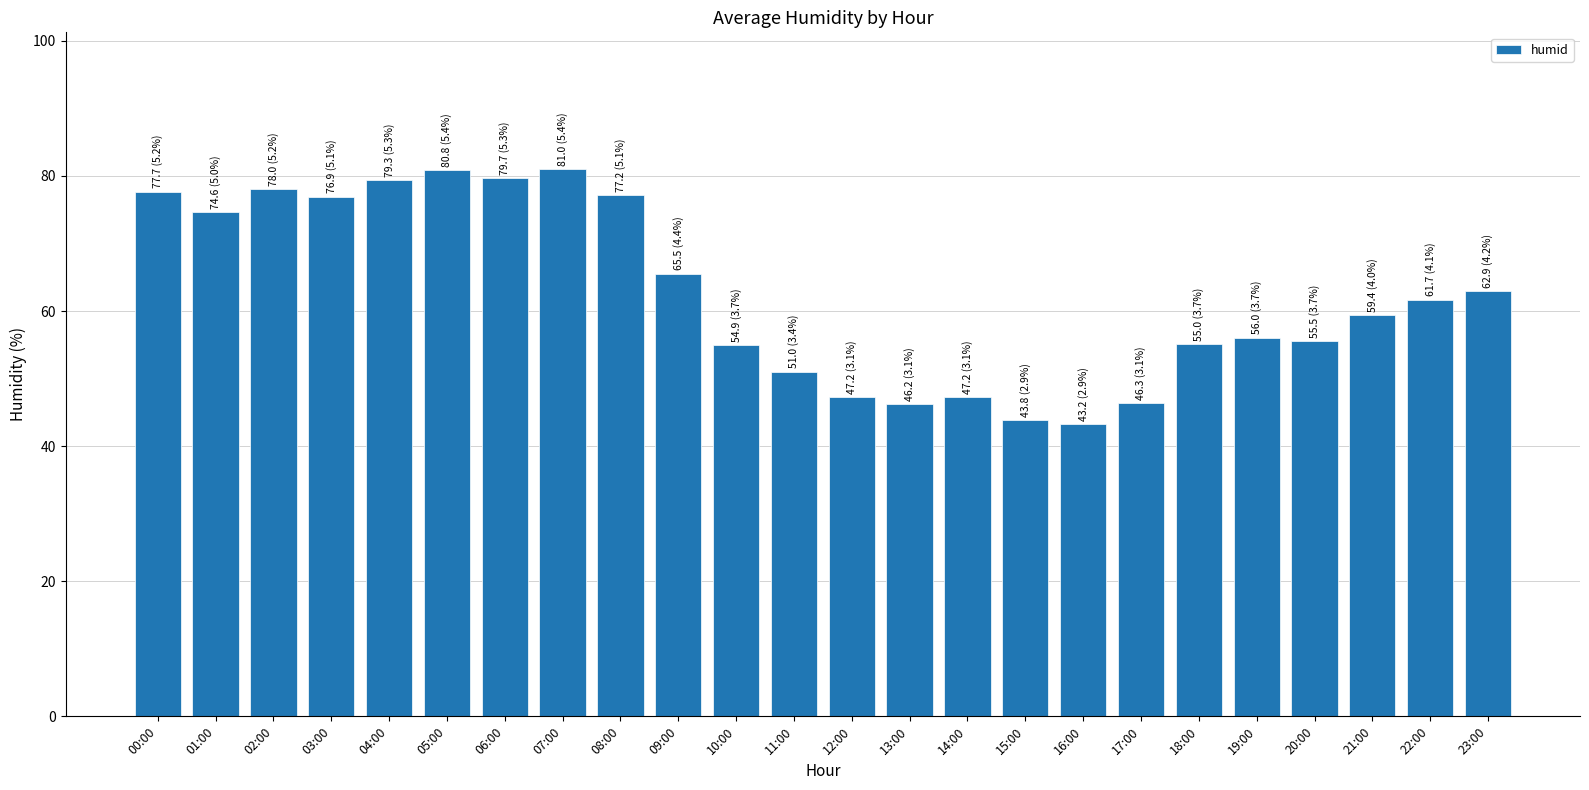

Between 05:00 and 15:00, which is larger?

05:00